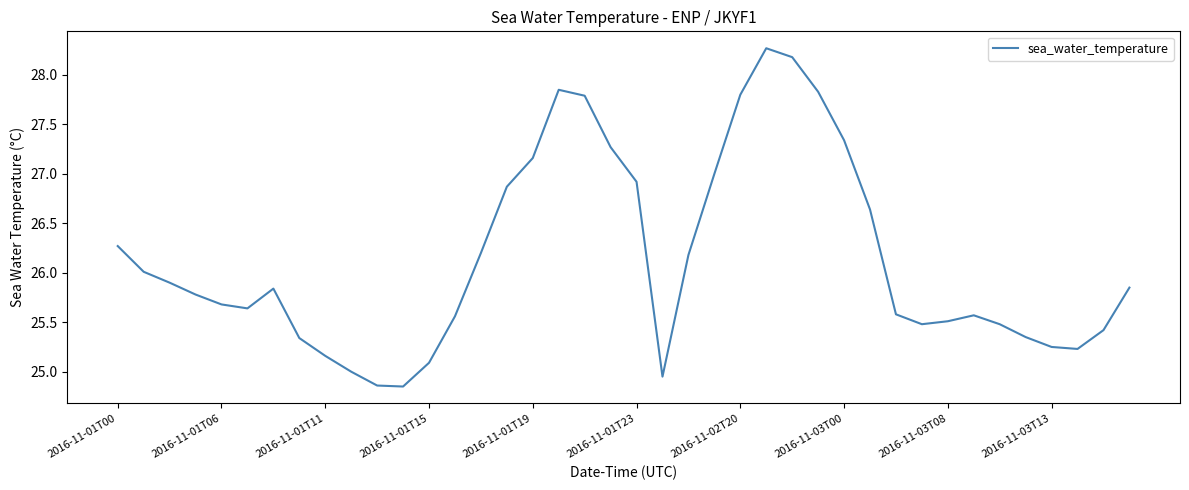

What is the maximum value shown in the chart?

28.3